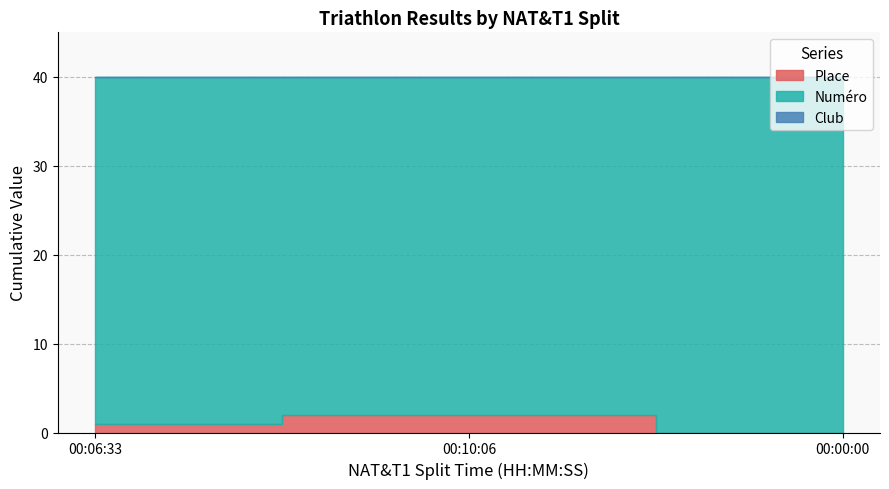

Which series has the largest total across all categories?

Numéro